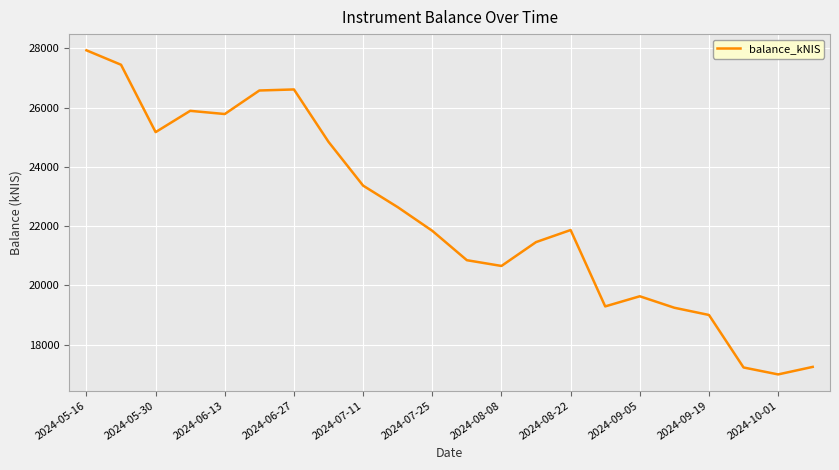

What is the maximum value shown in the chart?

27936.9